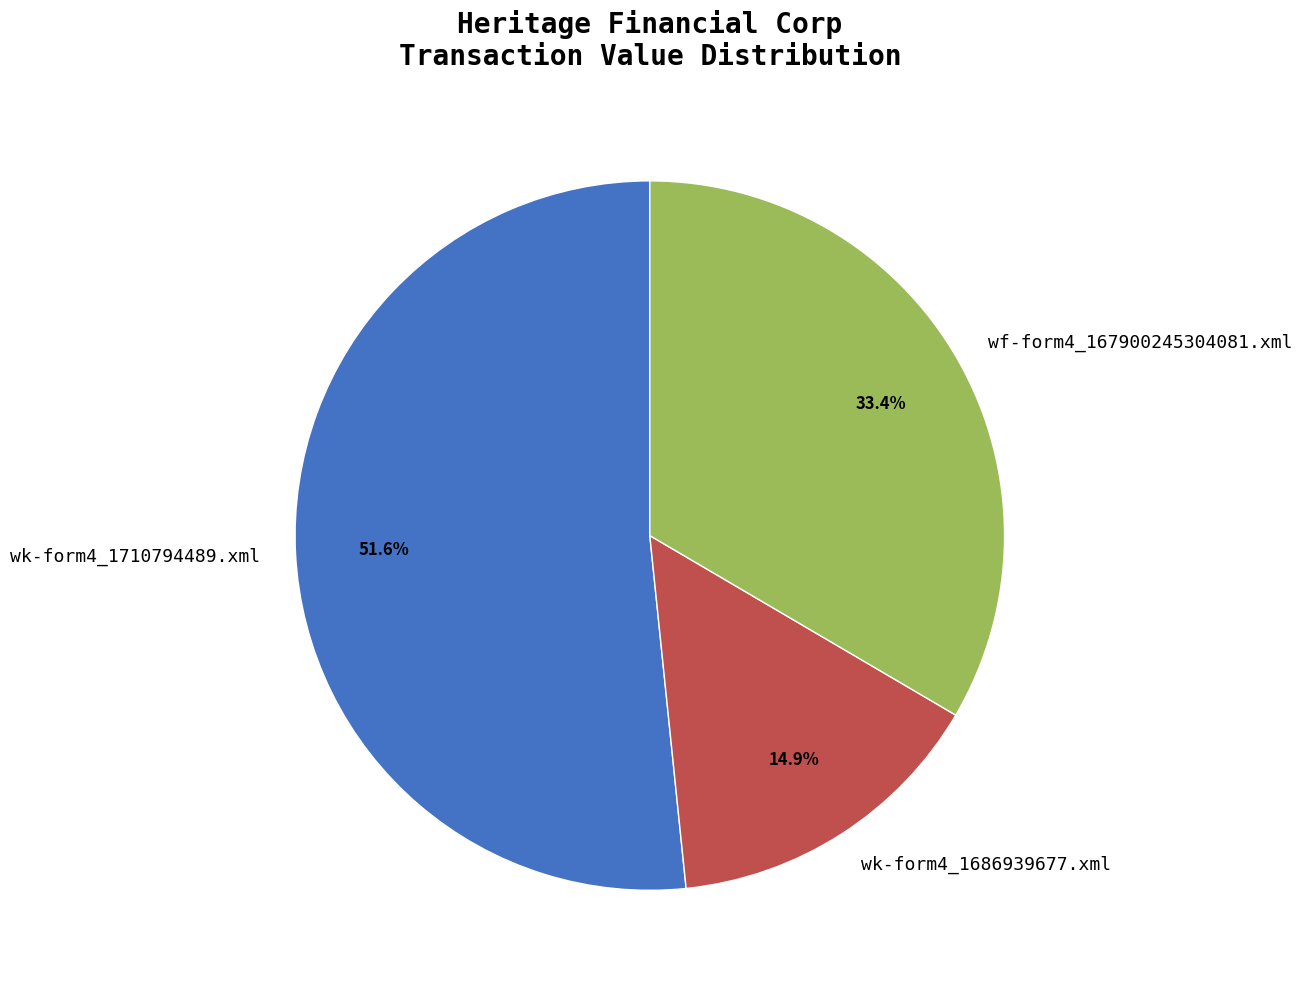

What is the ratio of the value at wk-form4_1686939677.xml to the value at wk-form4_1710794489.xml?

0.3